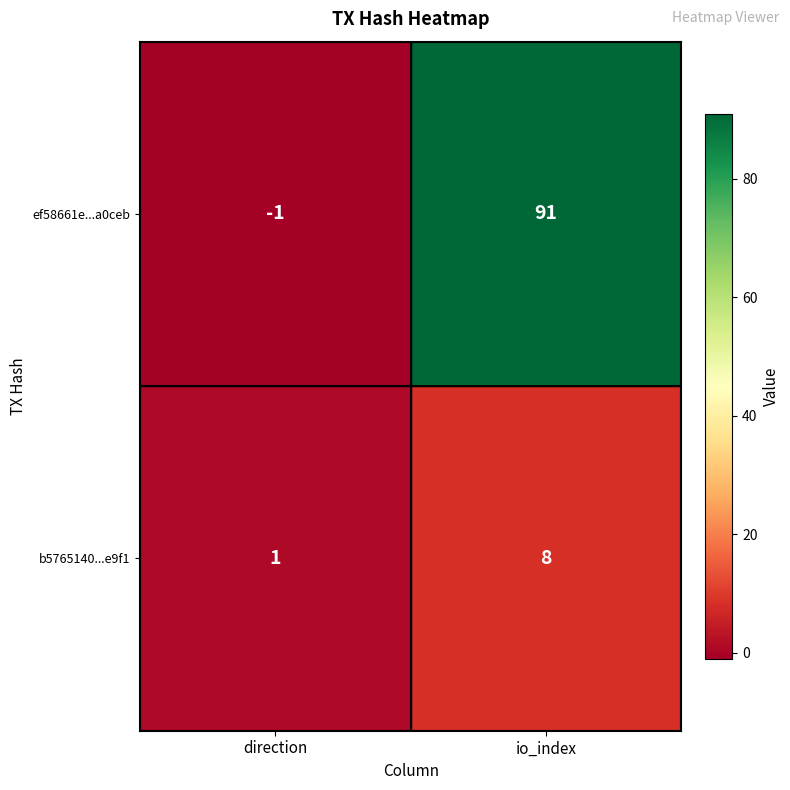

The b5765140...e9f1 series shows 8 at io_index. True or false?

True